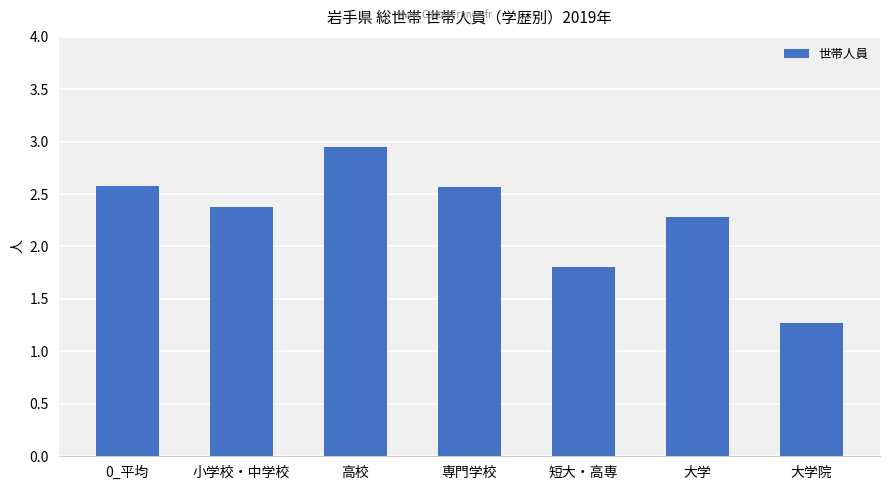

Which label corresponds to the largest value in the chart?

高校